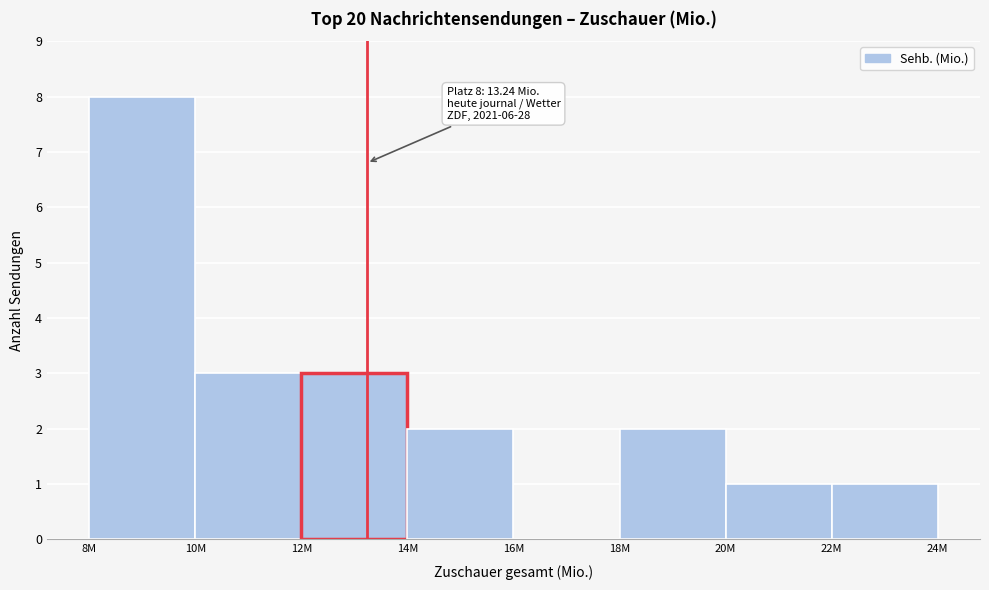

Reading left to right, transcribe all the data shown in this chart.

8M=8	10M=3	12M=3	14M=2	16M=0	18M=2	20M=1	22M=1